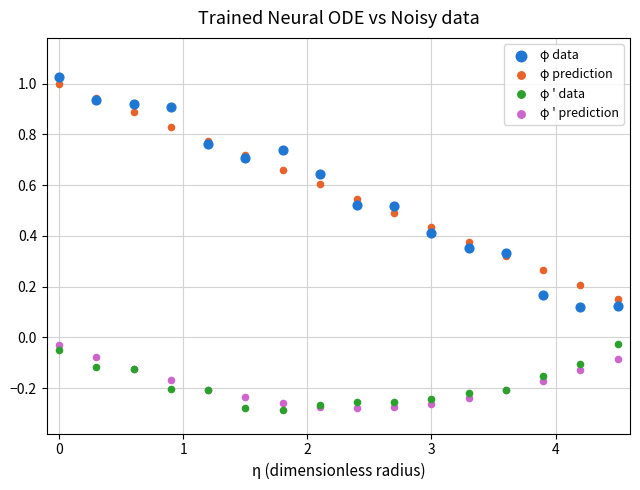

Which series has the largest Y range (max minus min)?

φ data